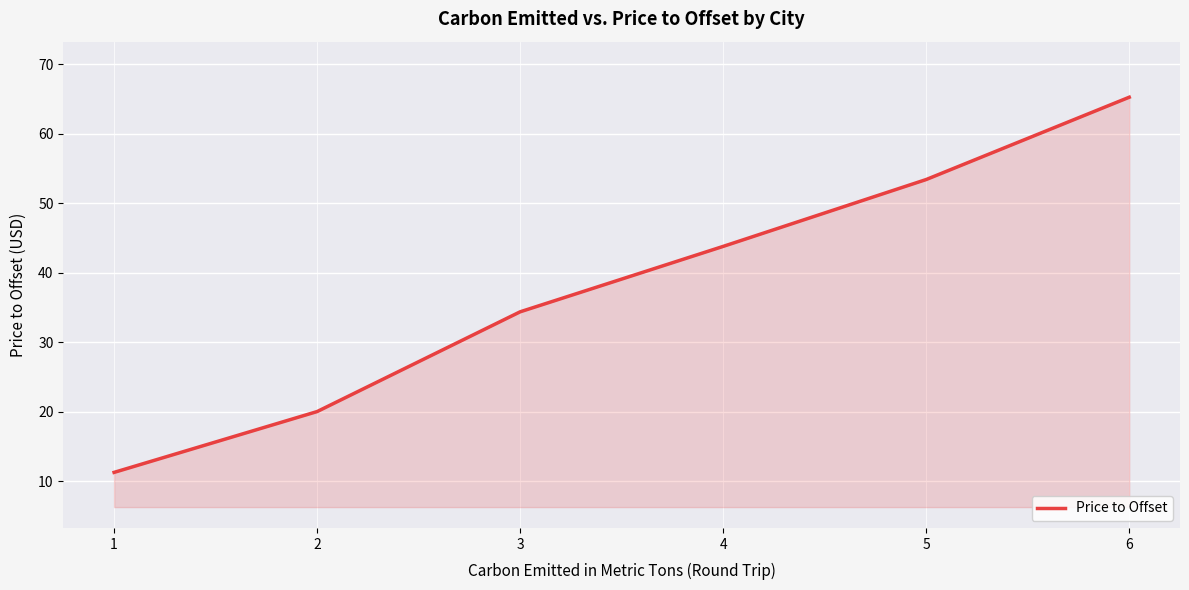

How many values exceed 43?

3